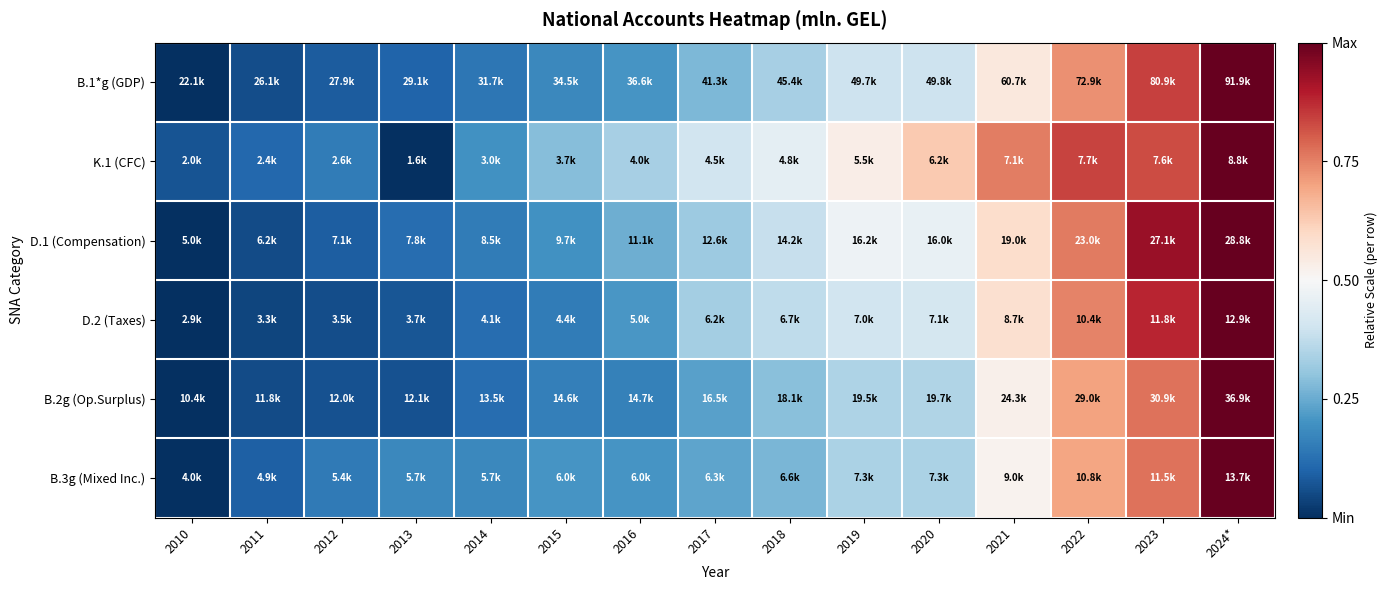

How many data points does each series have?

15